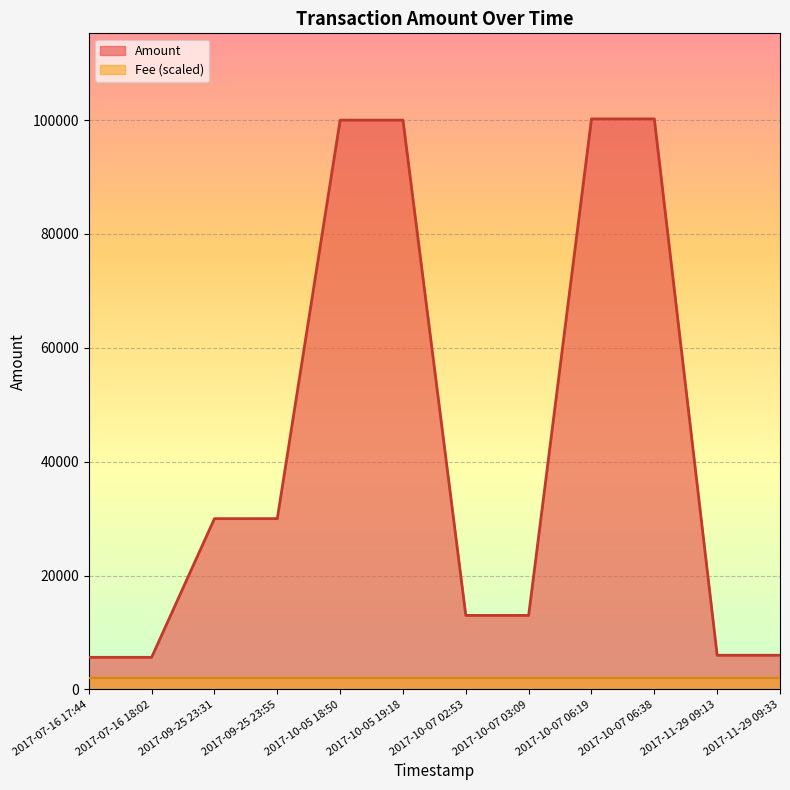

What is the sum of the values at 2017-11-29 09:33 and 2017-07-16 17:44?

11635.7